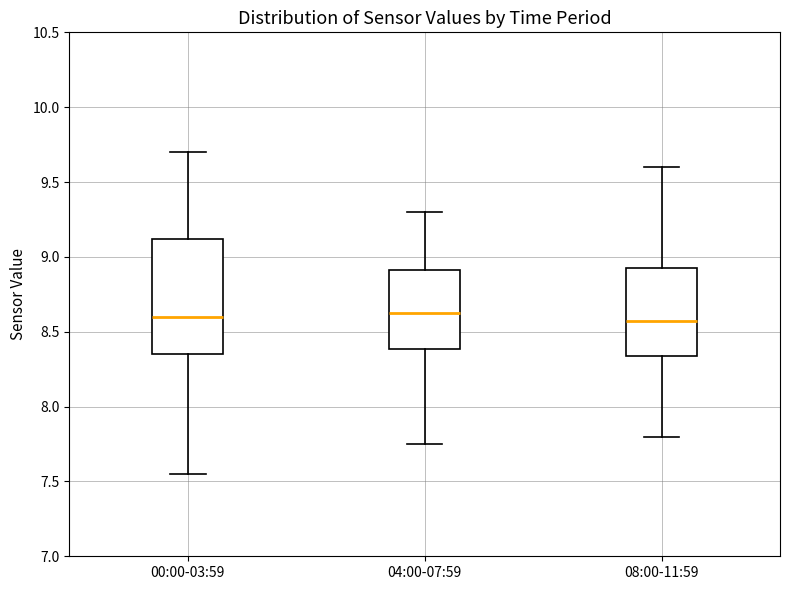

Reading left to right, read every box against the y-axis: the position of its median line, the range the box covers, and the ends of its whiskers. The values are not printed on the chart, so give them approximately, as read against the axis.

00:00-03:59: median 8.60, box 8.35 to 9.10, whiskers 7.55 to 9.70
04:00-07:59: median 8.65, box 8.40 to 8.90, whiskers 7.75 to 9.30
08:00-11:59: median 8.60, box 8.35 to 8.95, whiskers 7.80 to 9.60